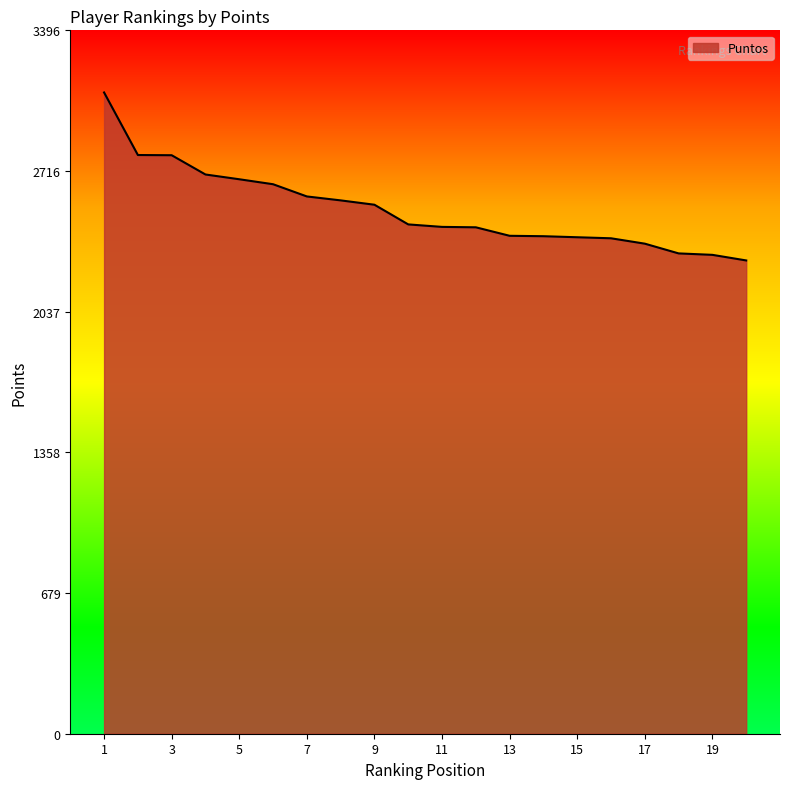

What is the difference between the maximum and minimum values?

811